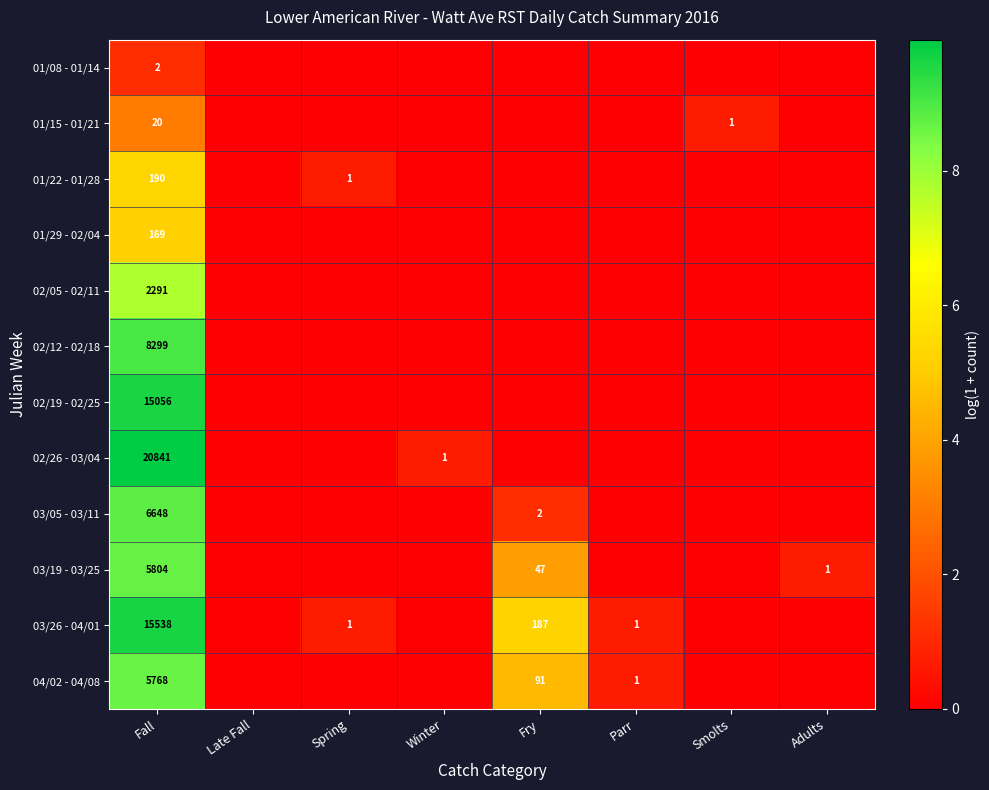

Is it true that 03/26 - 04/01 equals 1 at Parr?

True